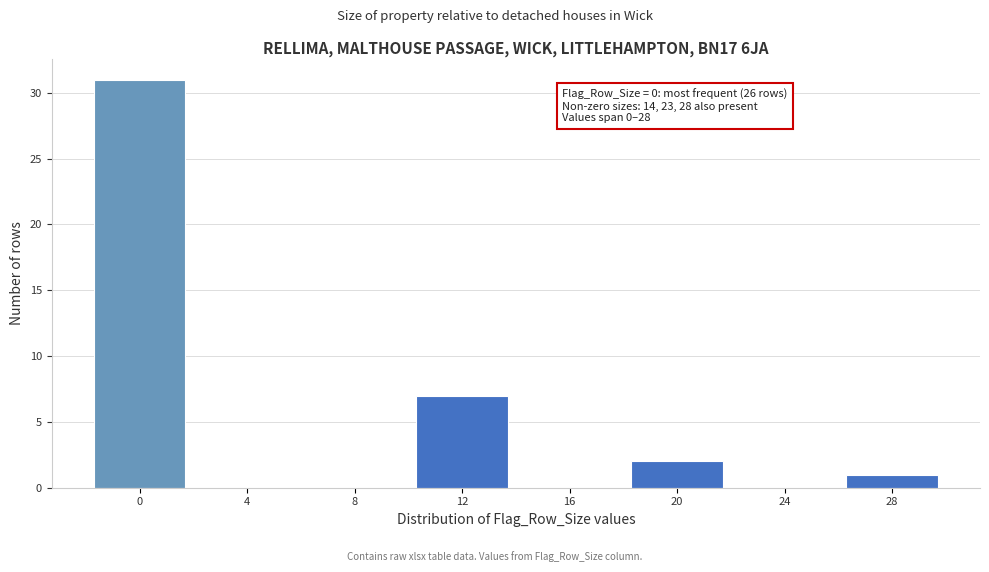

Reading left to right, transcribe all the data shown in this chart.

0=31	4=0	8=0	12=7	16=0	20=2	24=0	28=1